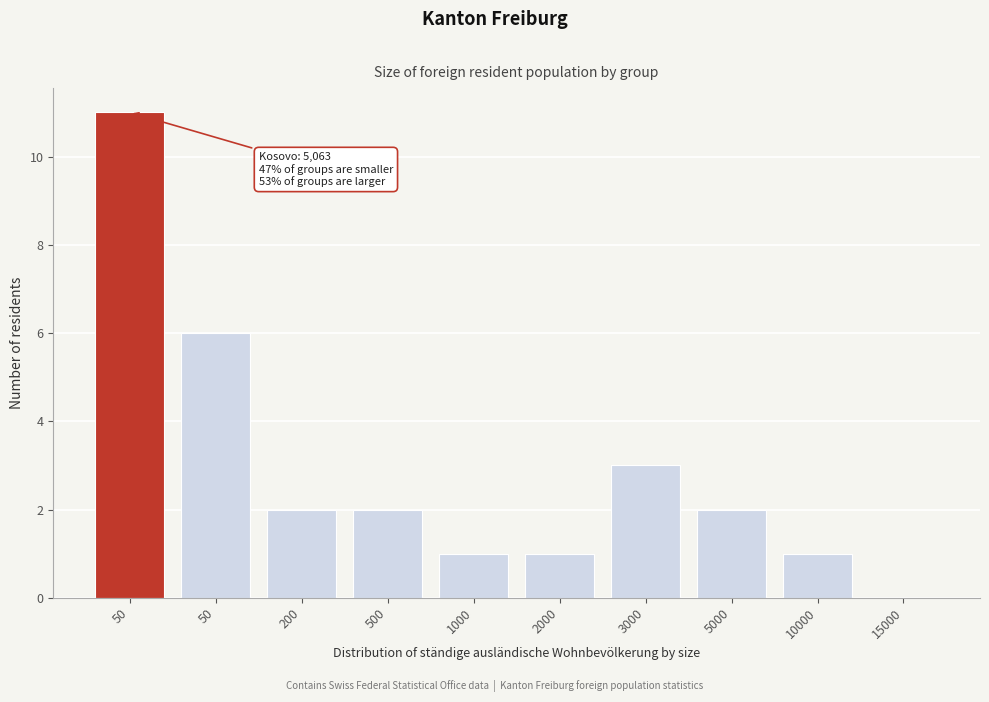

Are the bars horizontal?

No